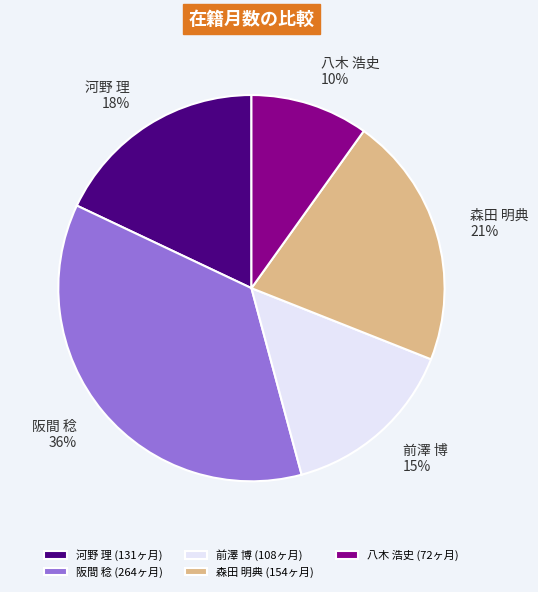

To the nearest percent, what is the combined percentage of 八木 浩史 and 河野 理?

28%